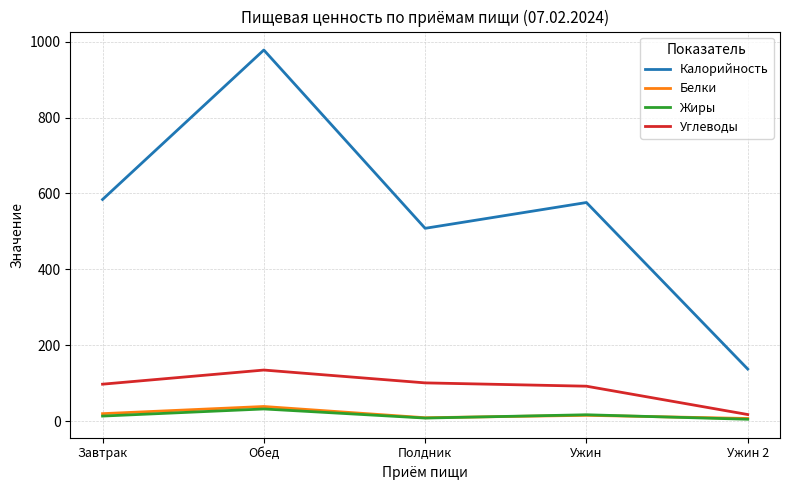

Is the value of Углеводы at Полдник greater than the value of Калорийность at Завтрак?

No